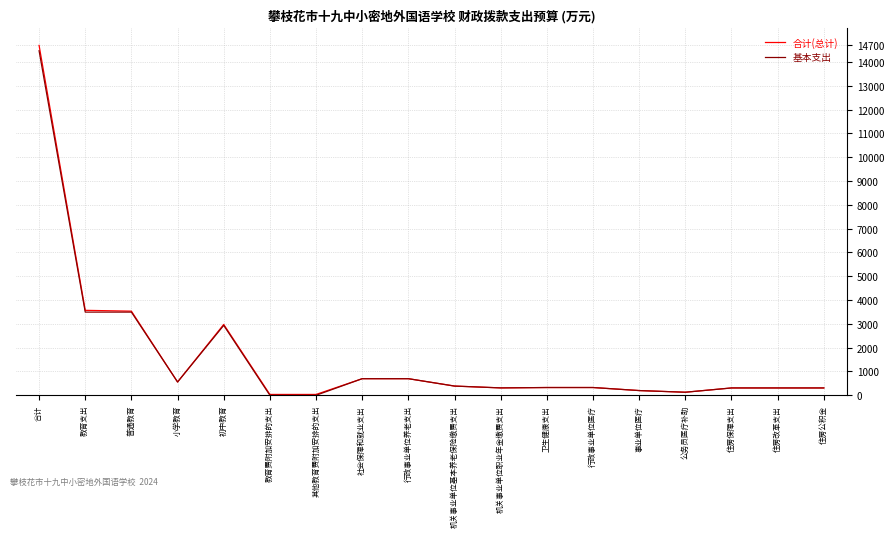

The 基本支出 series shows 3494 at 普通教育. True or false?

True